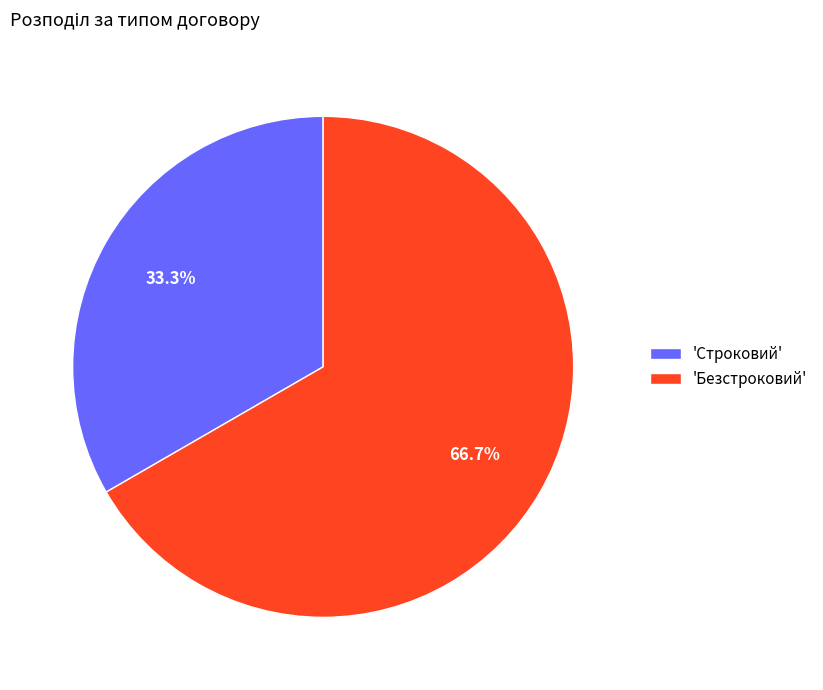

How many segments does this pie chart have?

2